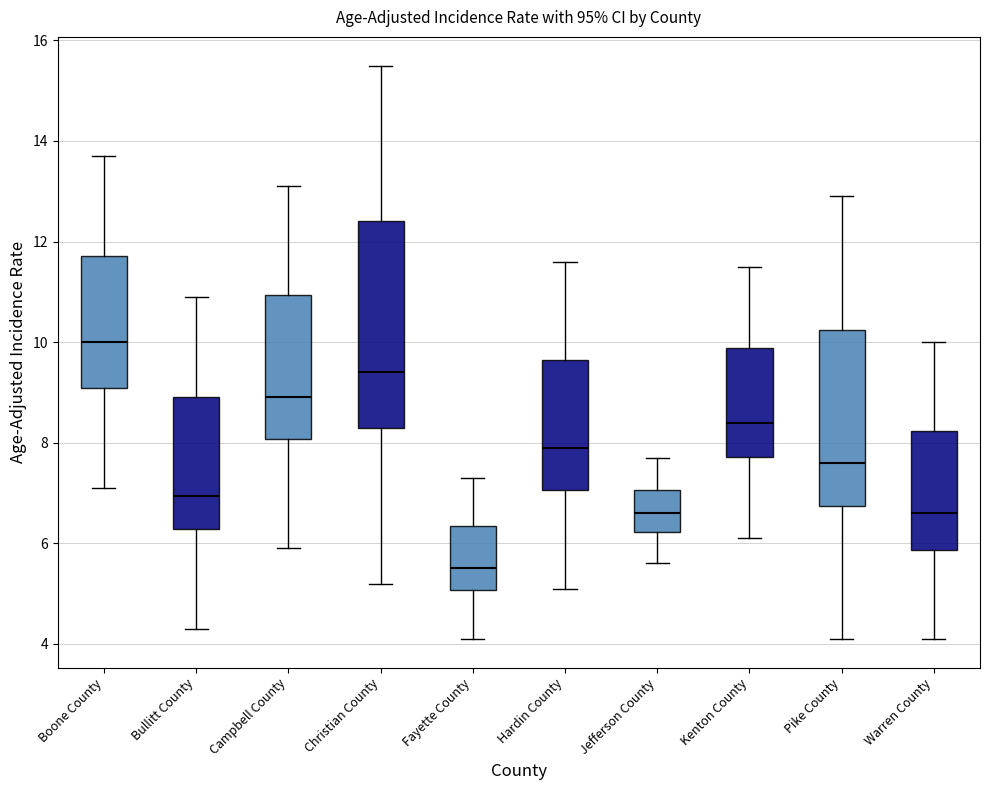

Reading left to right, read every box against the y-axis: the position of its median line, the range the box covers, and the ends of its whiskers. The values are not printed on the chart, so give them approximately, as read against the axis.

Boone County: median 10.0, box 9.0 to 11.8, whiskers 7.2 to 13.8
Bullitt County: median 7.0, box 6.2 to 9.0, whiskers 4.4 to 11.0
Campbell County: median 9.0, box 8.0 to 11.0, whiskers 6.0 to 13.2
Christian County: median 9.4, box 8.4 to 12.4, whiskers 5.2 to 15.6
Fayette County: median 5.6, box 5.0 to 6.4, whiskers 4.2 to 7.4
Hardin County: median 8.0, box 7.0 to 9.6, whiskers 5.2 to 11.6
Jefferson County: median 6.6, box 6.2 to 7.0, whiskers 5.6 to 7.8
Kenton County: median 8.4, box 7.8 to 9.8, whiskers 6.2 to 11.6
Pike County: median 7.6, box 6.8 to 10.2, whiskers 4.2 to 13.0
Warren County: median 6.6, box 5.8 to 8.2, whiskers 4.2 to 10.0